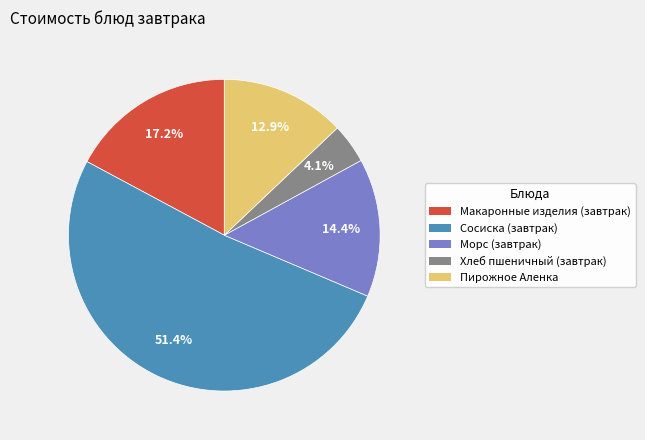

How much of the chart is everything except Хлеб пшеничный (завтрак)?

95.9%